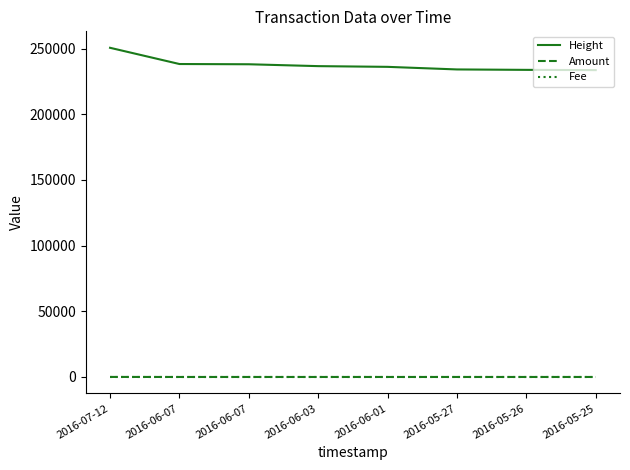

How many lines are shown in the chart?

3